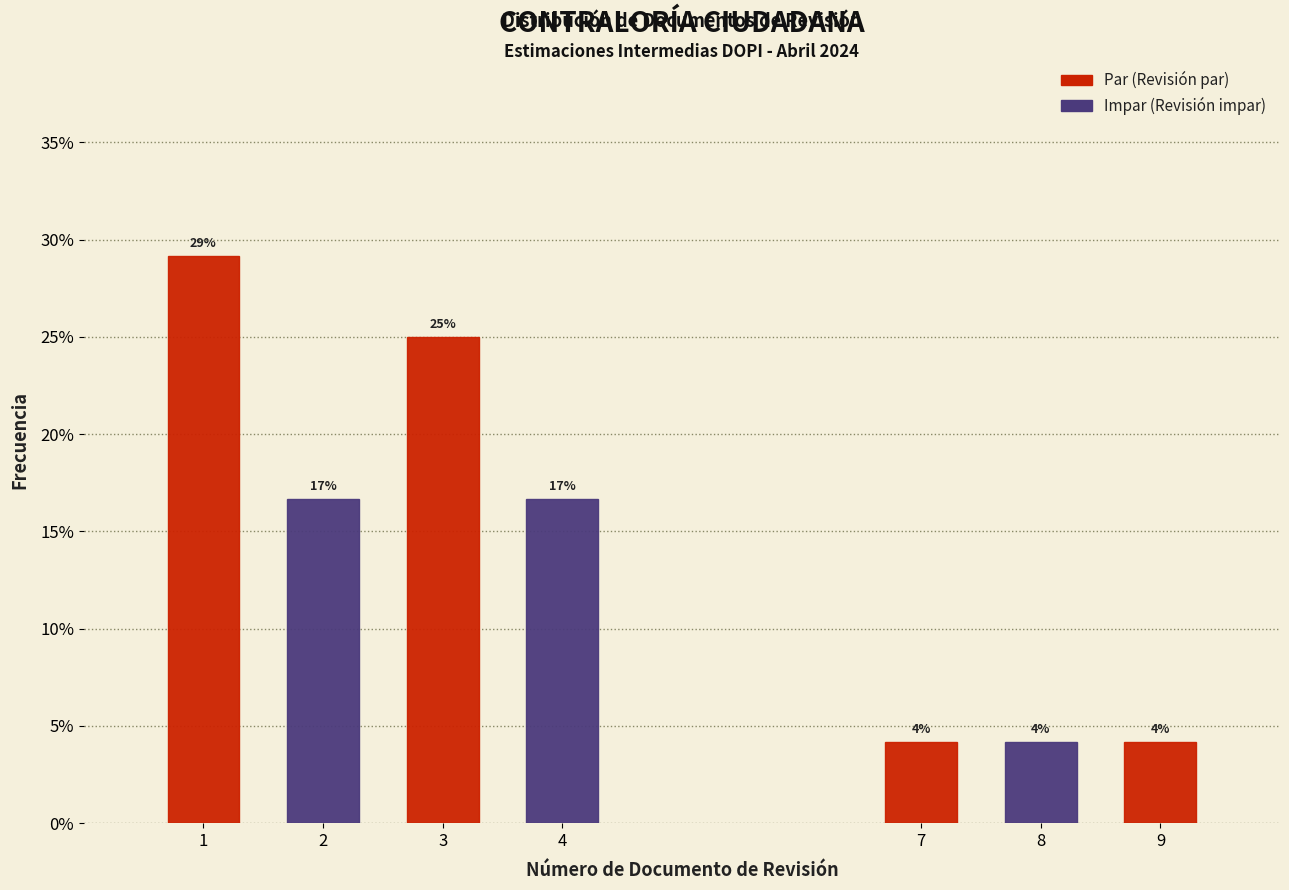

Are the bars horizontal?

No